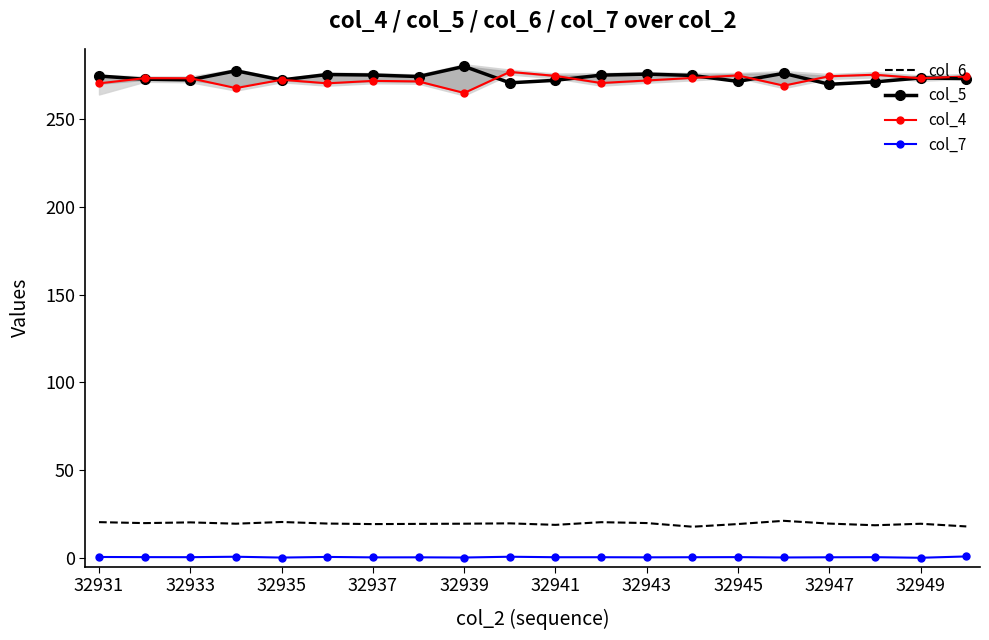

True or false: col_7 and col_5 cross at least once.

False